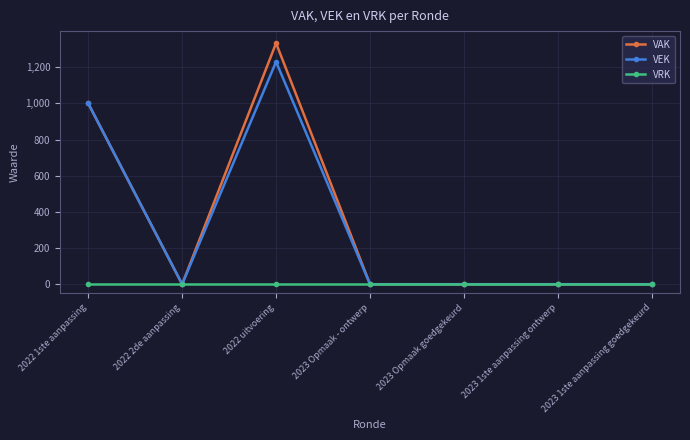

What is the label of the 5th point from the left?

2023 Opmaak goedgekeurd